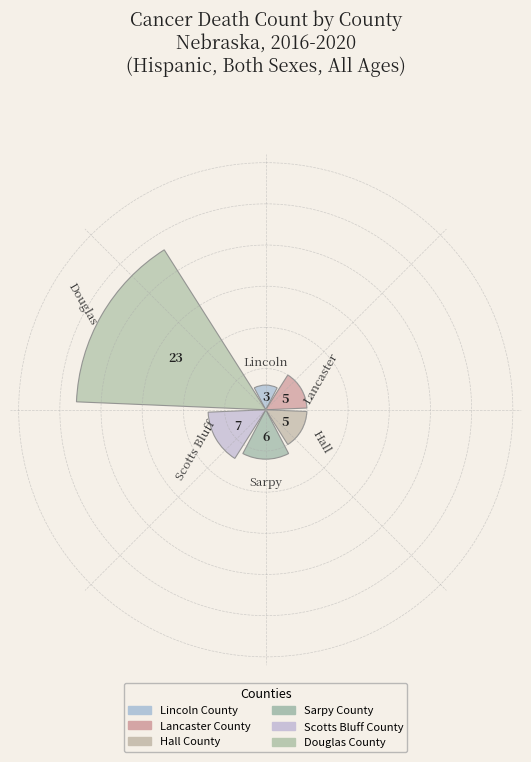

What is the difference between the maximum and minimum values?

20